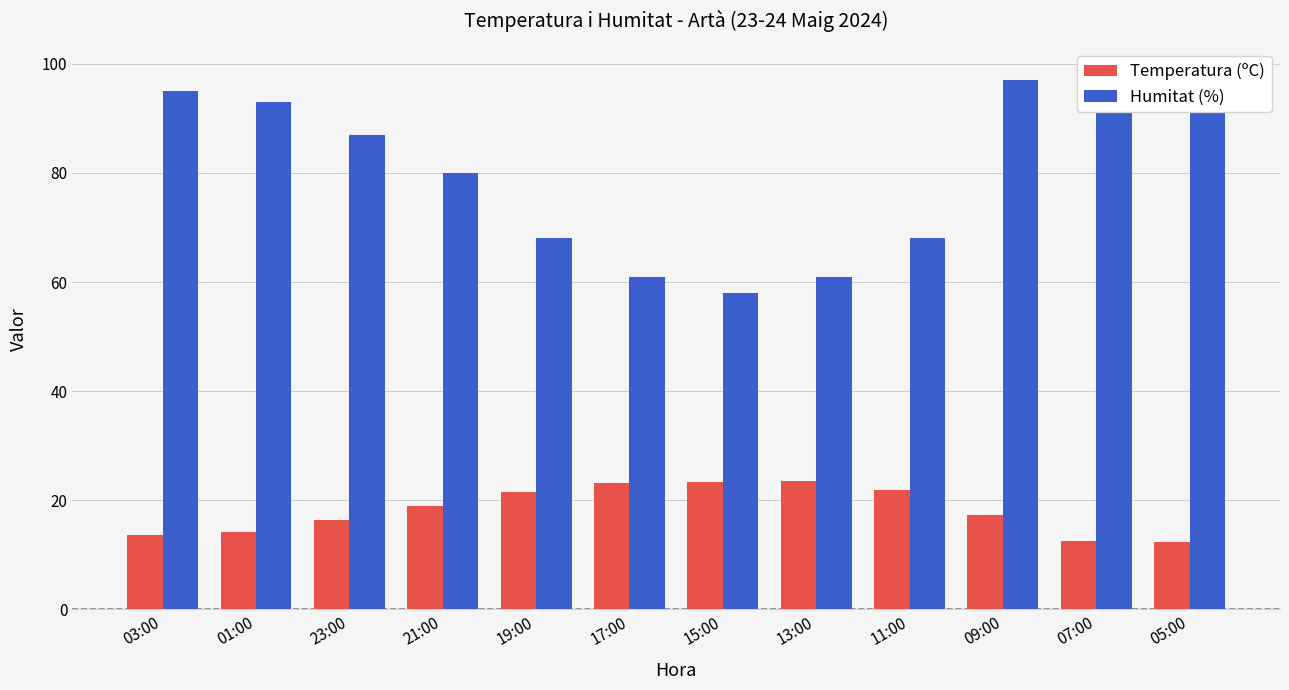

Between 21:00 and 23:00, which is larger?

21:00